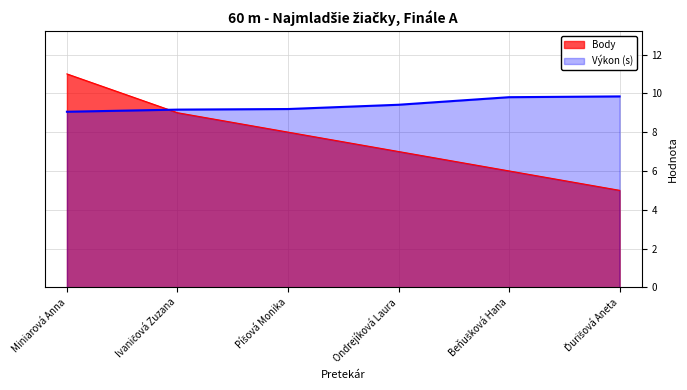

At which category does the chart reach its peak across all series?

Miniarová Anna